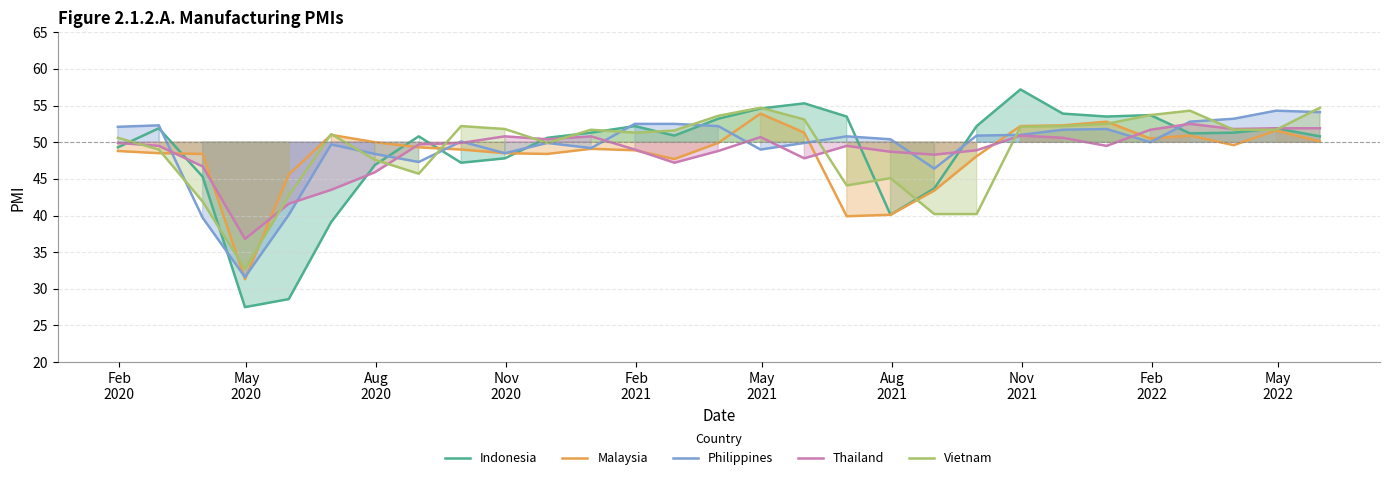

What is the highest value of the Malaysia series?

53.9